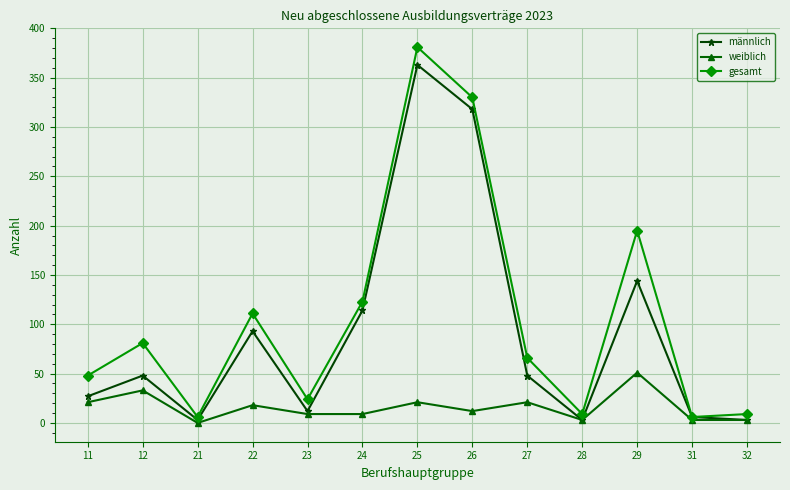

Is the value of weiblich at 24 greater than the value of männlich at 11?

No